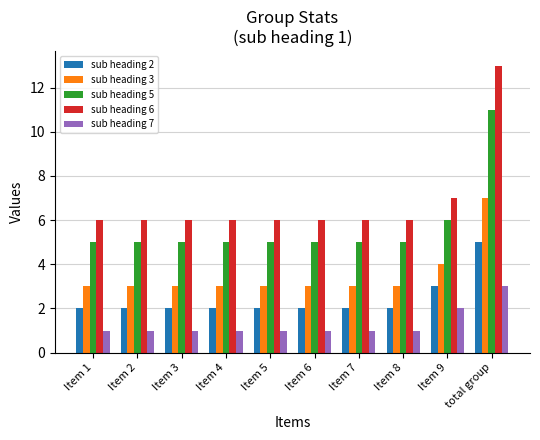

What is the difference between the sub heading 2 values at Item 7 and Item 9?

1